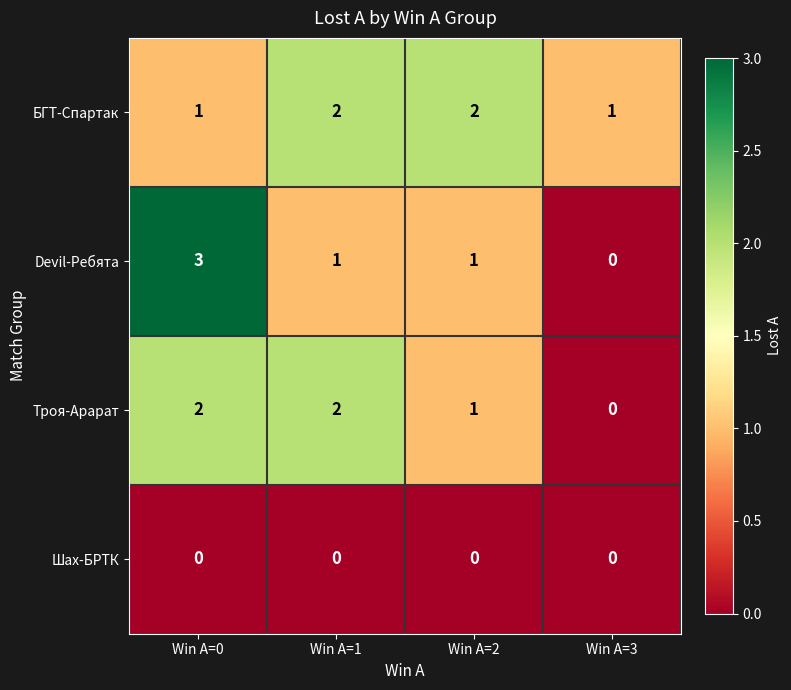

Which series has the largest total across all categories?

БГТ-Спартак